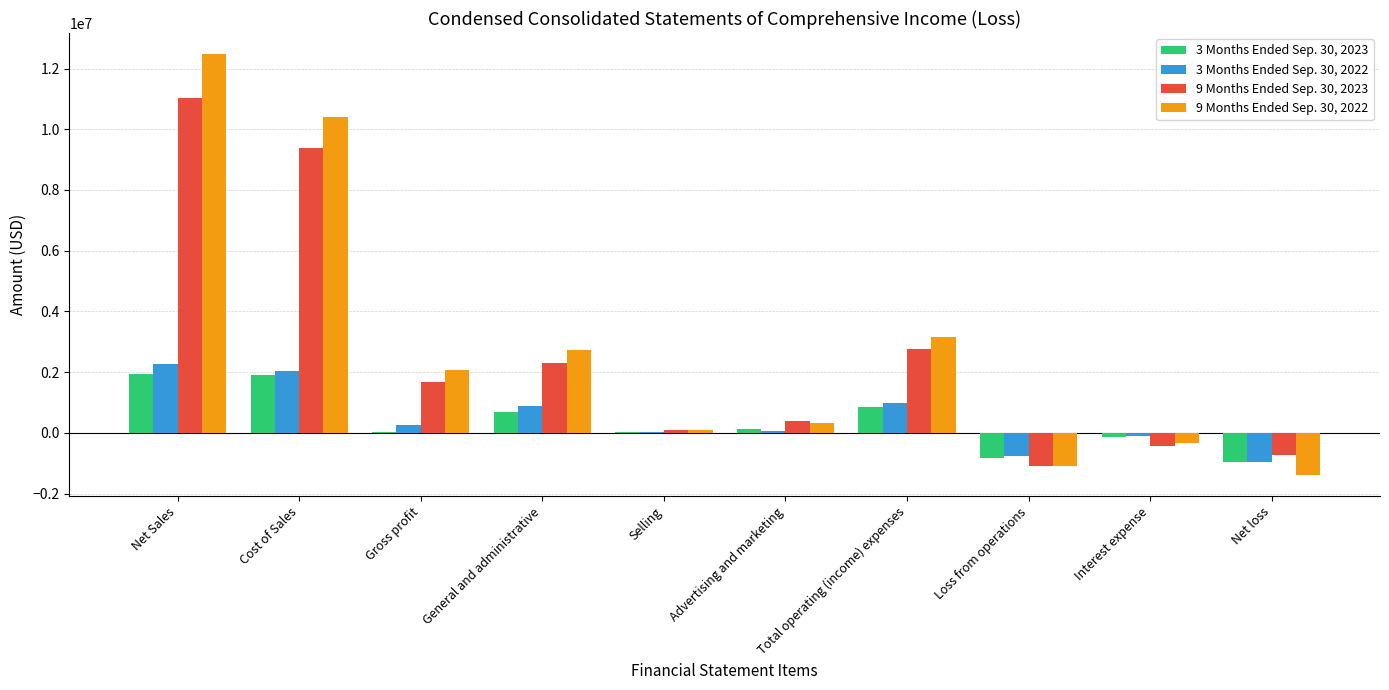

What is the maximum value shown in the chart?

12478000